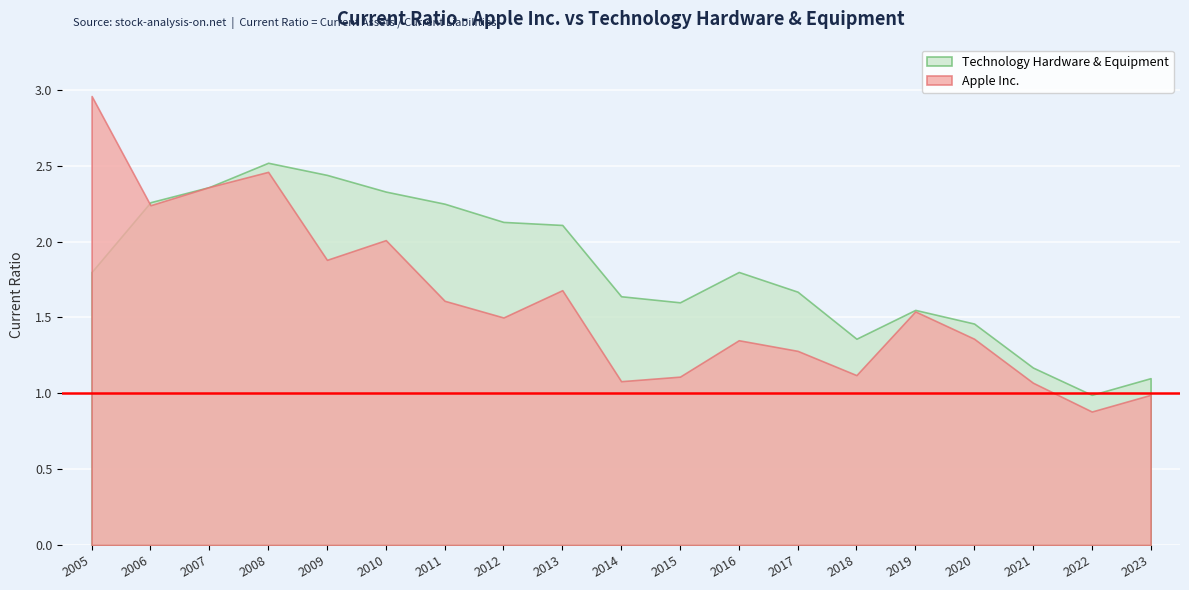

Is it true that Technology Hardware & Equipment equals 0.9 at 2018?

False